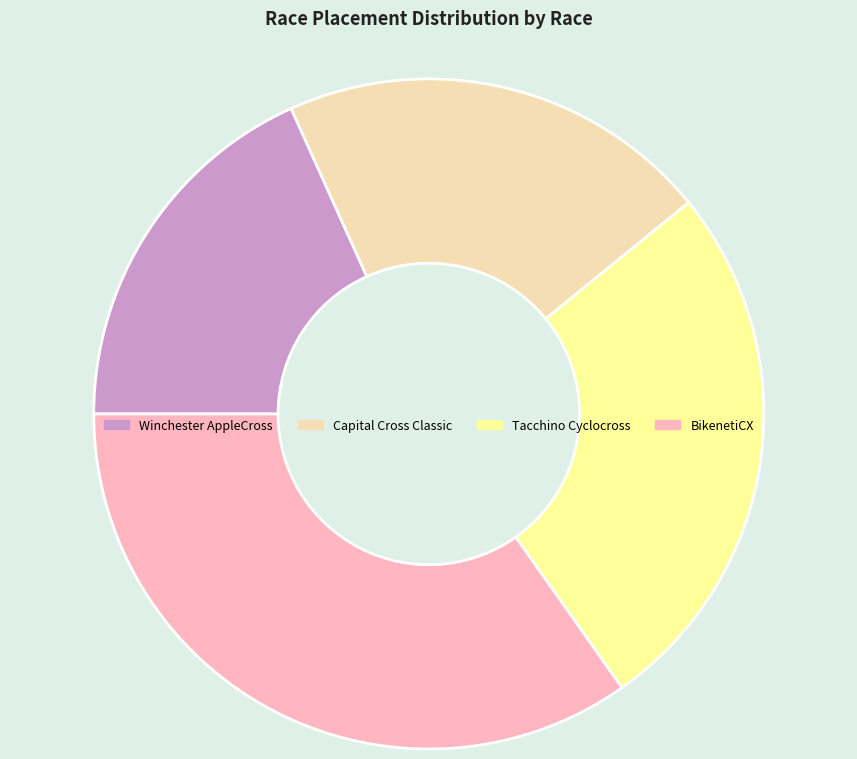

The Tacchino Cyclocross slice represents 36% of the pie. True or false?

False